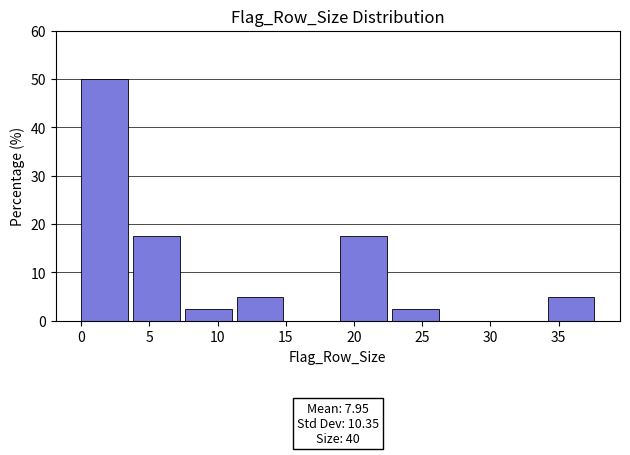

Which range on the x-axis has the tallest bar?

0.0 to 3.8